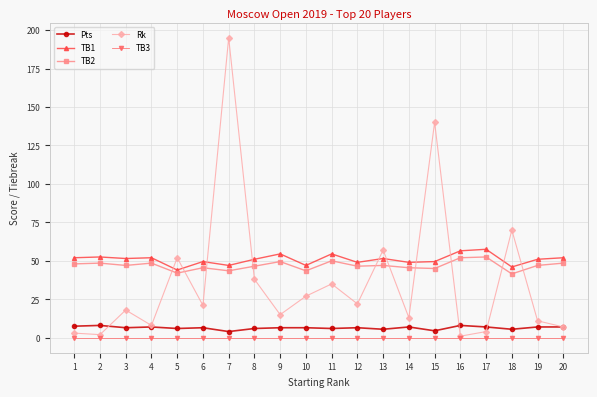

How many data points does each series have?

20